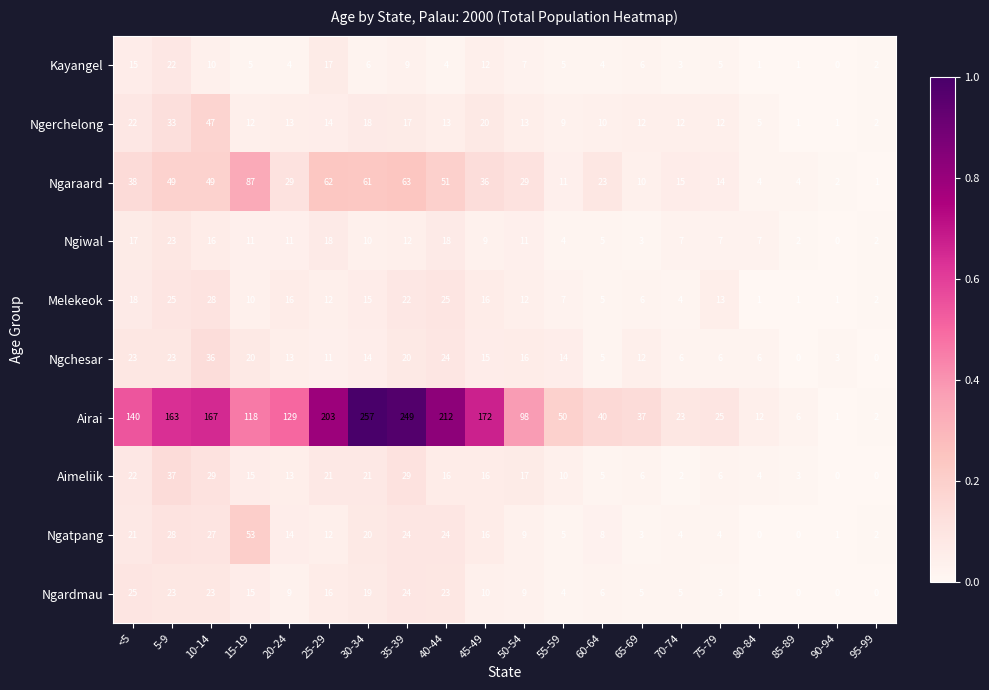

Which series has the largest total across all categories?

Airai